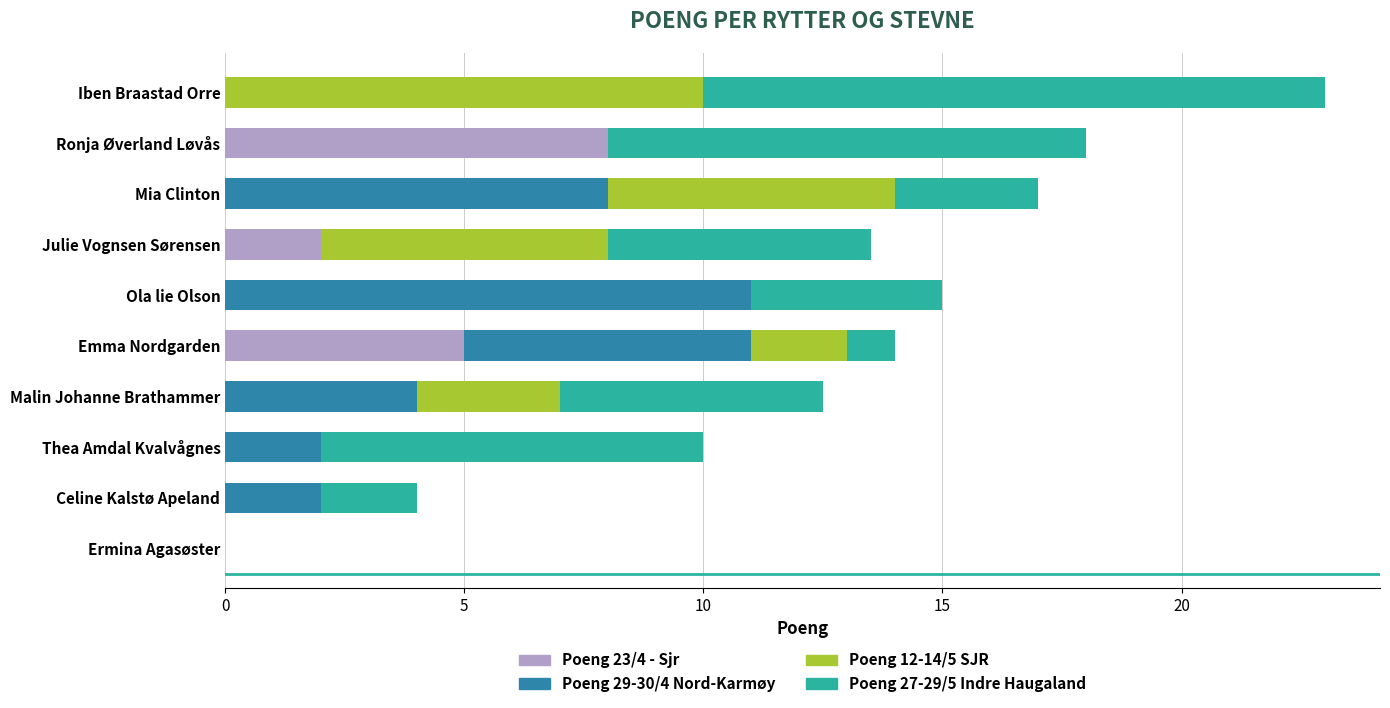

What is the sum of all Poeng 23/4 - Sjr values?

15.0